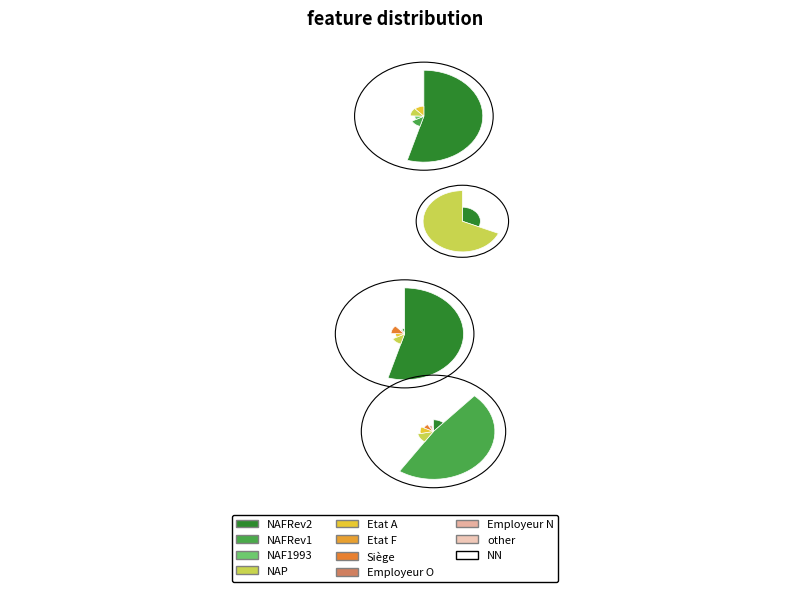

To the nearest percent, what portion does other represent?

12%